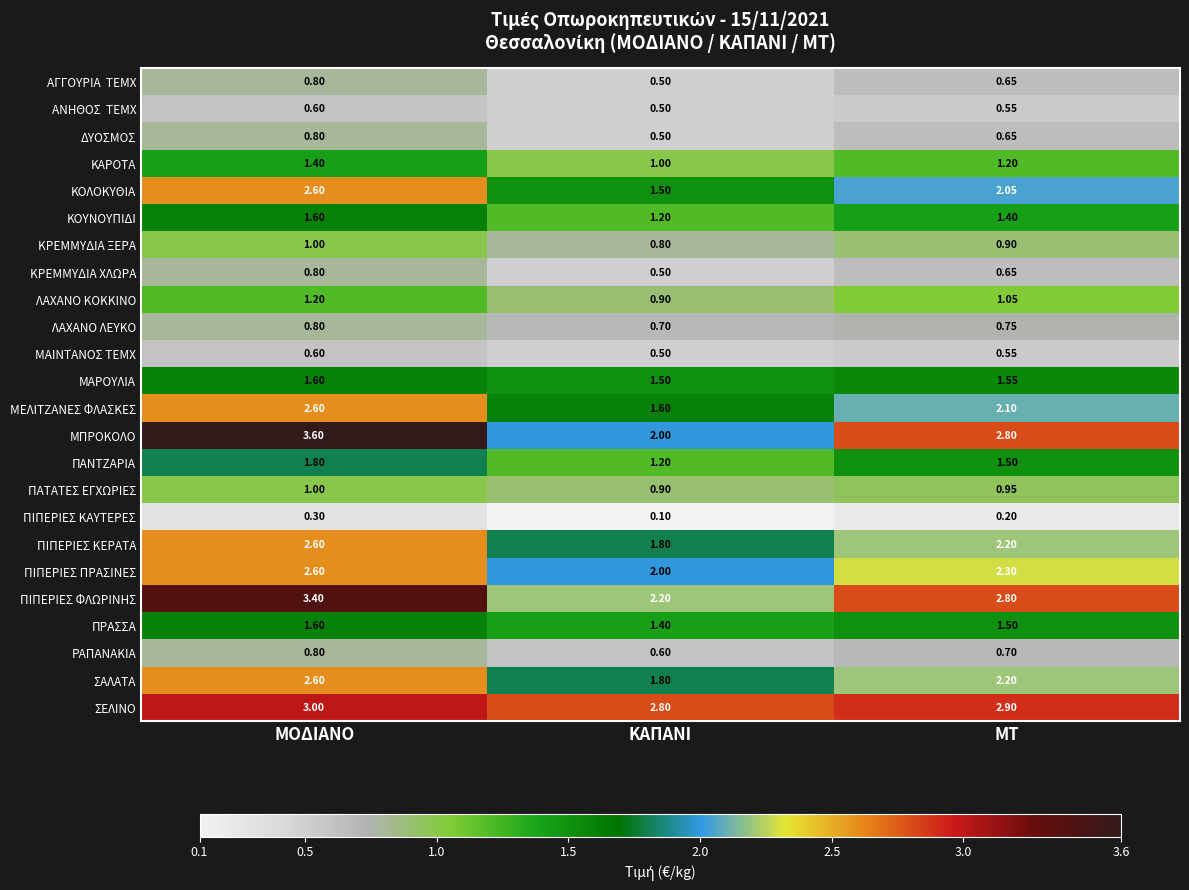

At which category does the chart reach its minimum across all series?

ΚΑΠΑΝΙ